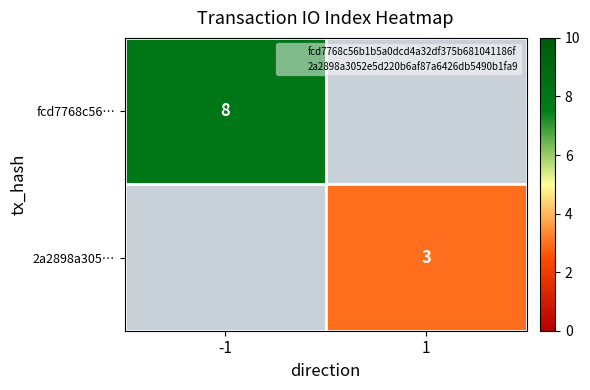

Which category has the highest value in the 2a2898a305… series?

-1